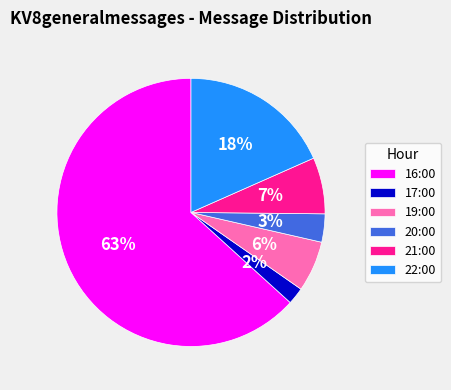

To the nearest percent, what is the average slice percentage?

17%